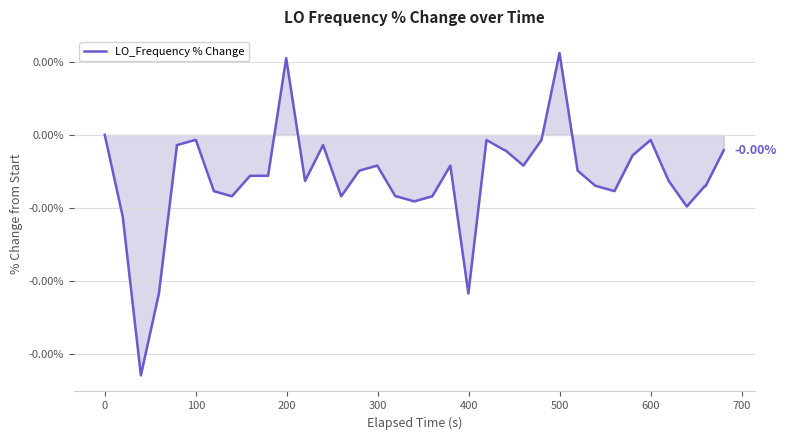

Does the chart display data point markers on the line(s)?

No